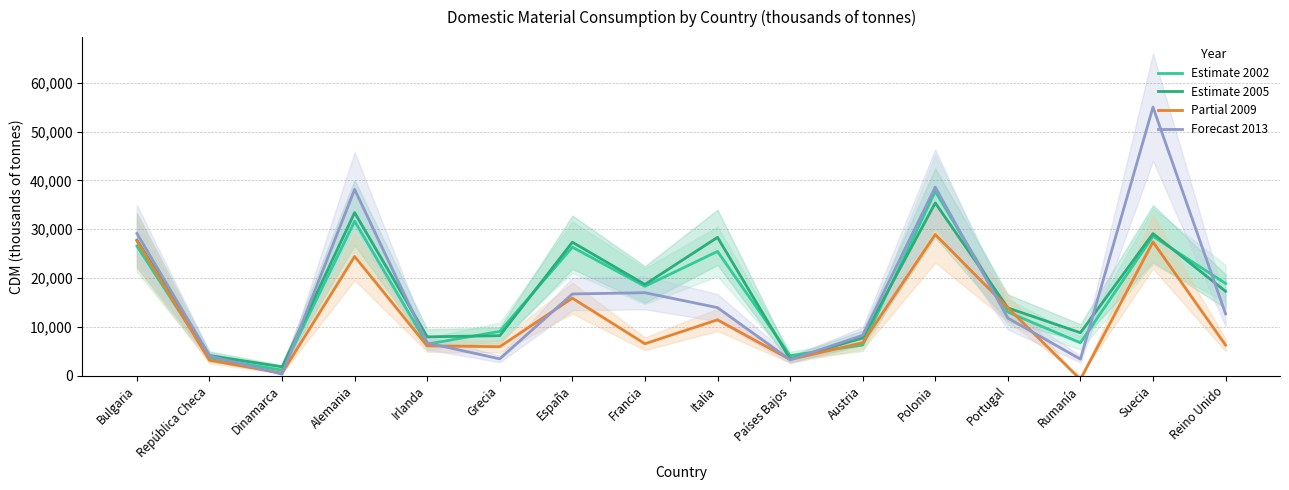

At which label does Forecast 2013 first exceed 12656?

Bulgaria